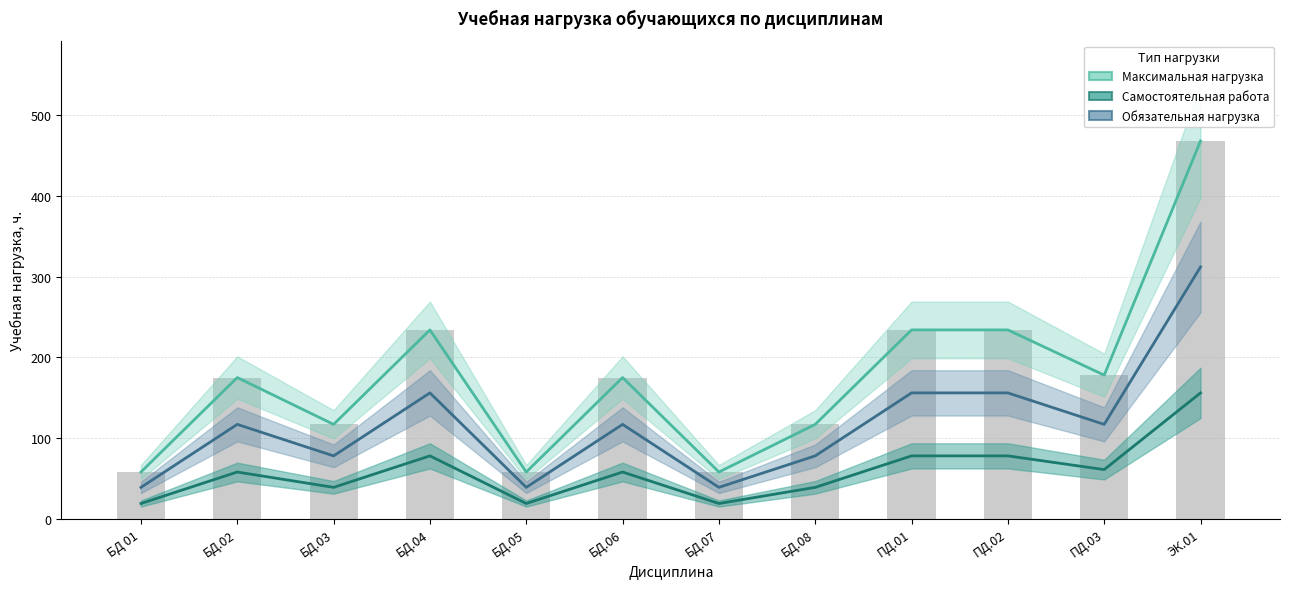

At БД.08, list the series in order from smallest to largest.

Самостоятельная работа, Обязательная нагрузка, Максимальная нагрузка